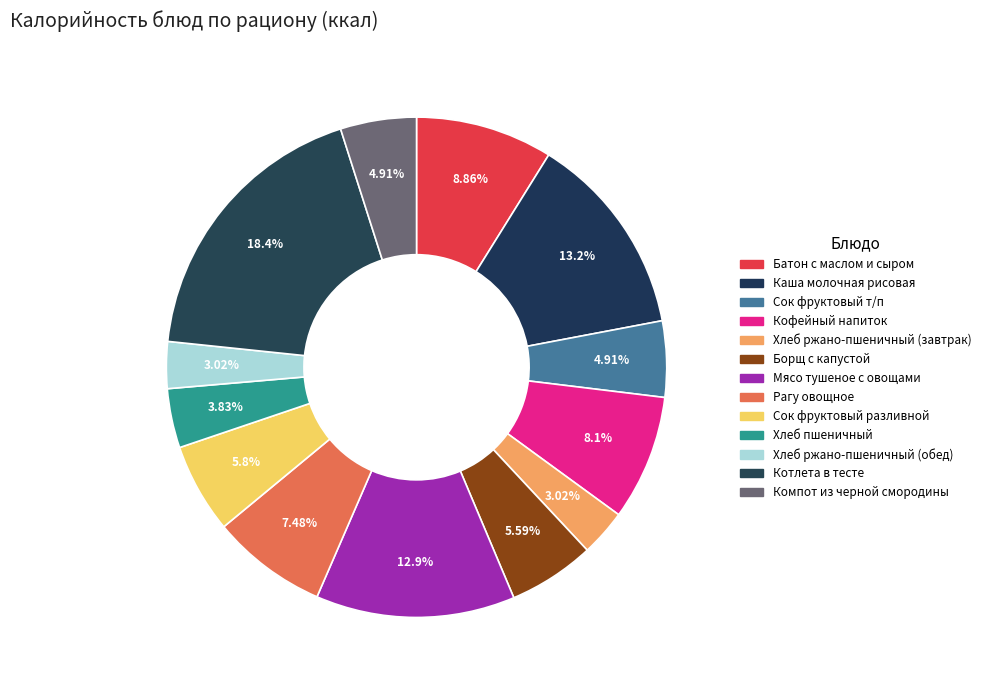

Rank the categories by value from highest to lowest.

Котлета в тесте, Каша молочная рисовая, Мясо тушеное с овощами, Батон с маслом и сыром, Кофейный напиток, Рагу овощное, Сок фруктовый разливной, Борщ с капустой, Сок фруктовый т/п, Компот из черной смородины, Хлеб пшеничный, Хлеб ржано-пшеничный (завтрак), Хлеб ржано-пшеничный (обед)